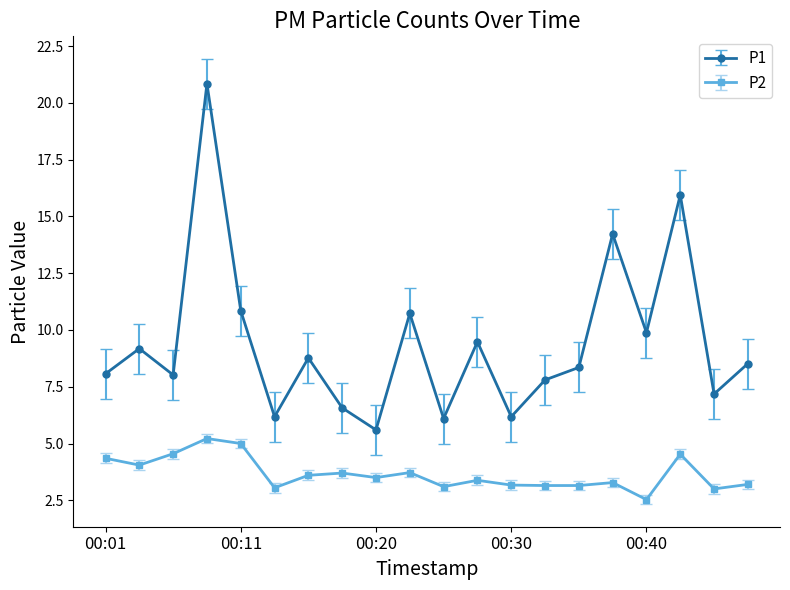

How many distinct data groups are displayed?

2